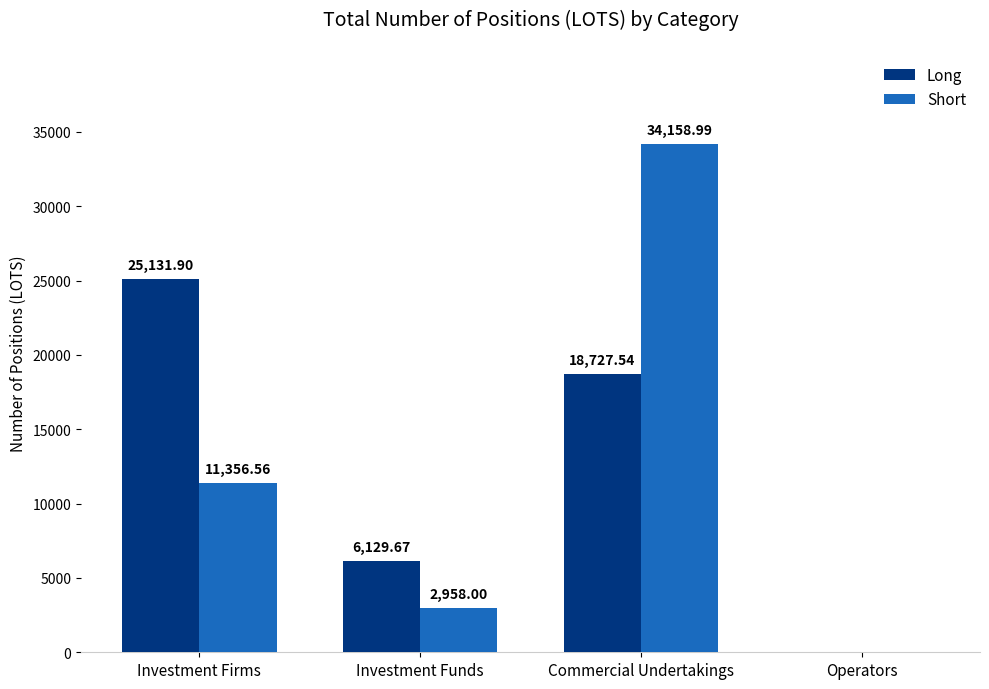

How many values in Short are above zero?

3